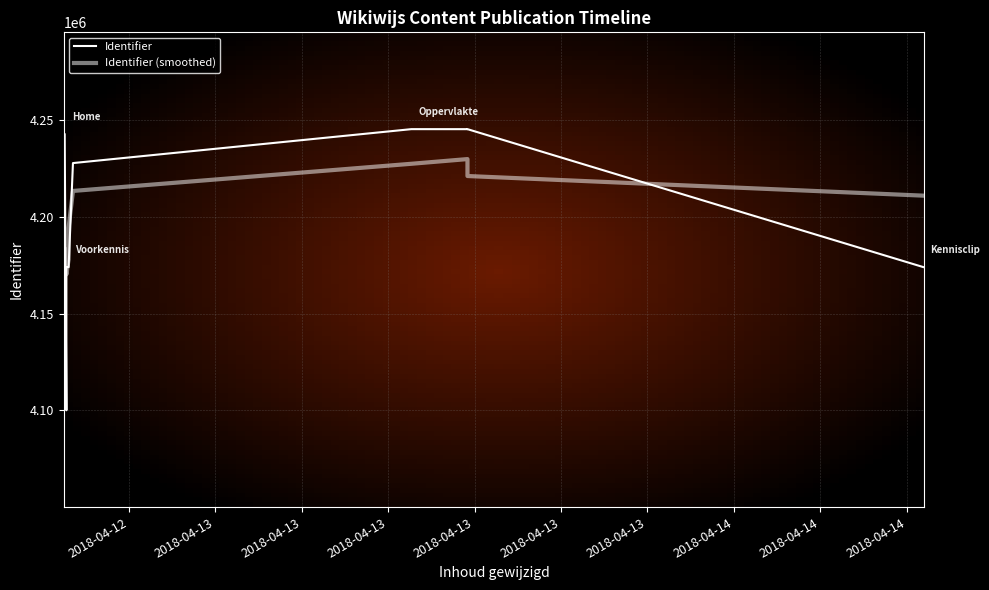

What is the value of the Identifier point at the 8th from the left?

4245286